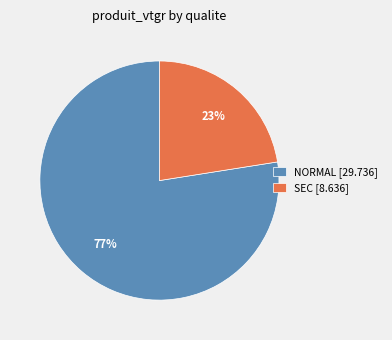

Does NORMAL [29.736] account for over 50% of the chart?

Yes